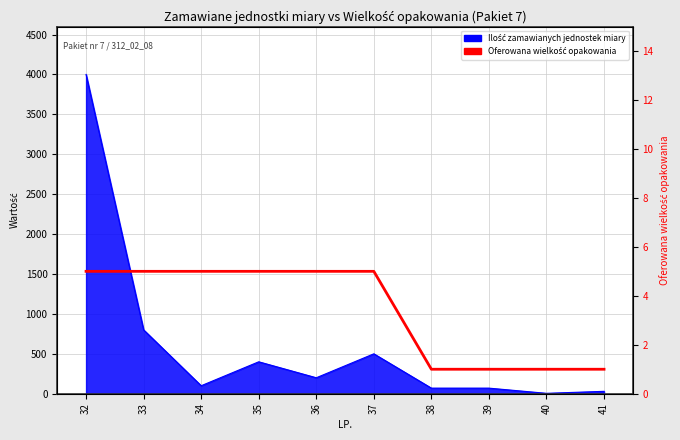

The chart shows a value of 5 at 37. True or false?

True